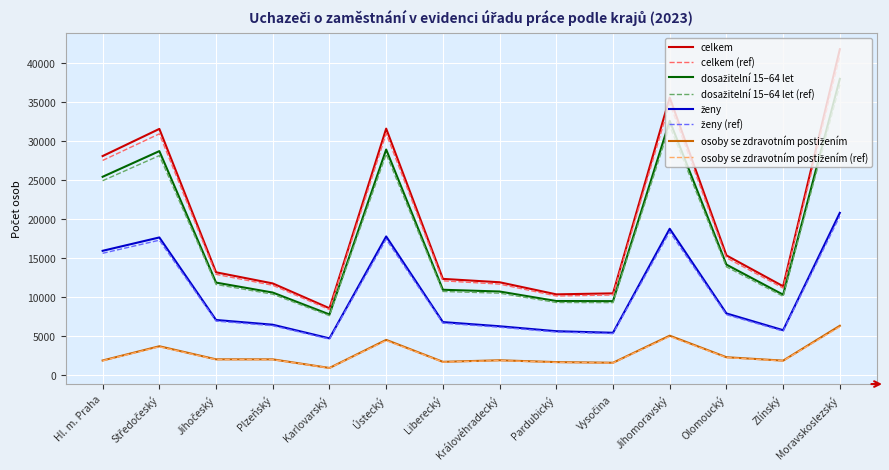

At which category is the sum across all series the highest?

Moravskoslezský